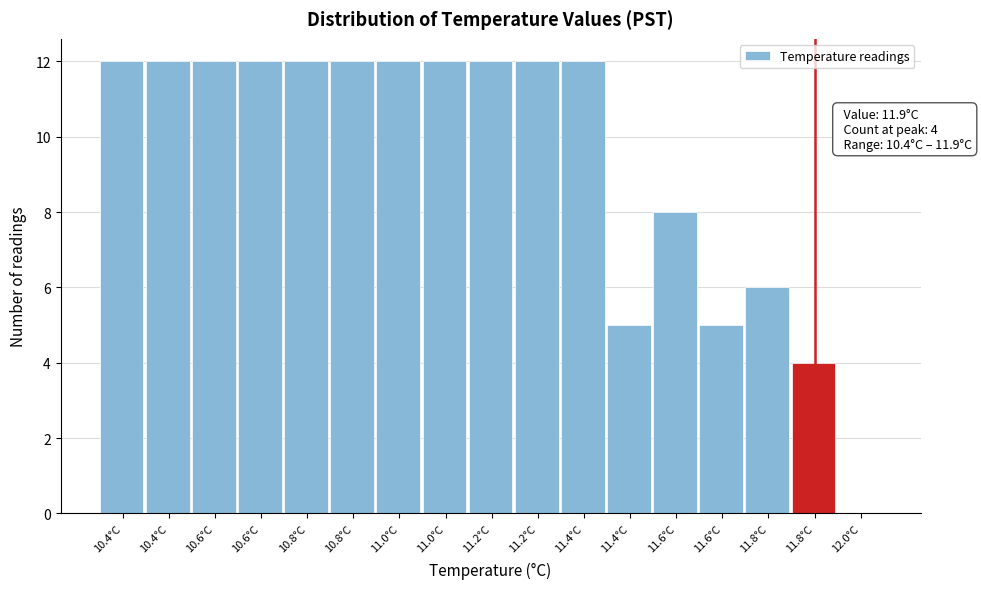

Count the number of data series in this chart.

1